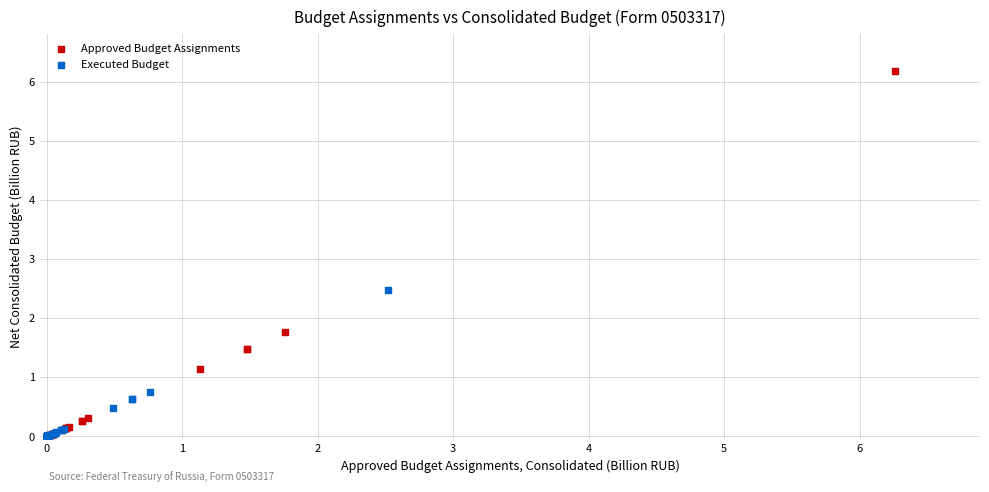

Which series reaches the maximum Y coordinate?

Approved Budget Assignments